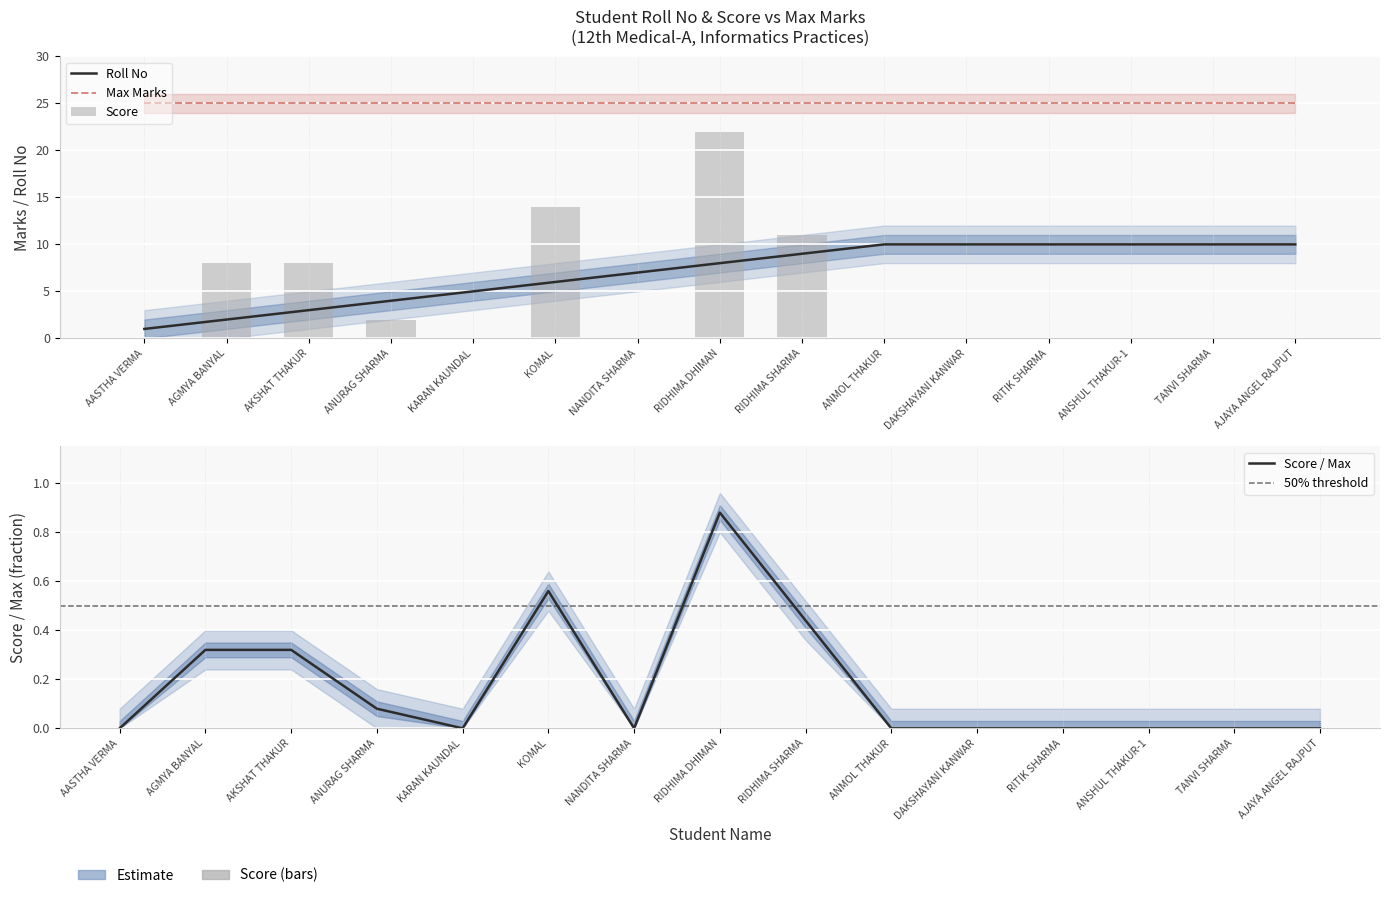

What is the ratio of the value at RITIK SHARMA to the value at AGMYA BANYAL?

5.0